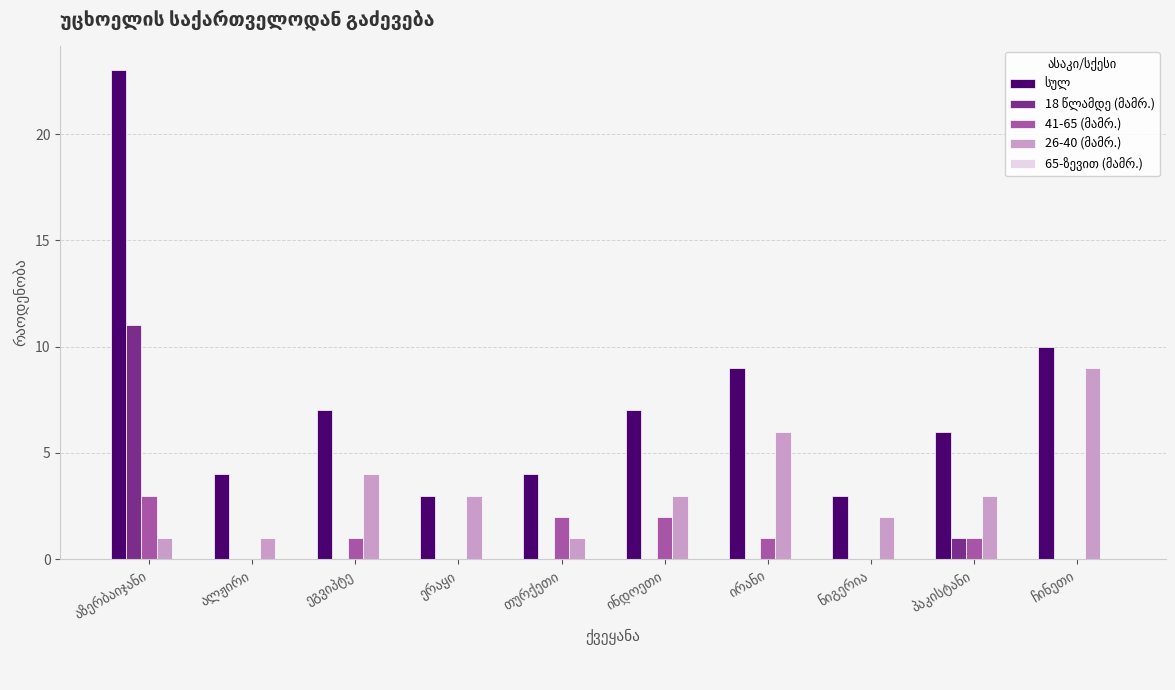

How many distinct data groups are displayed?

4